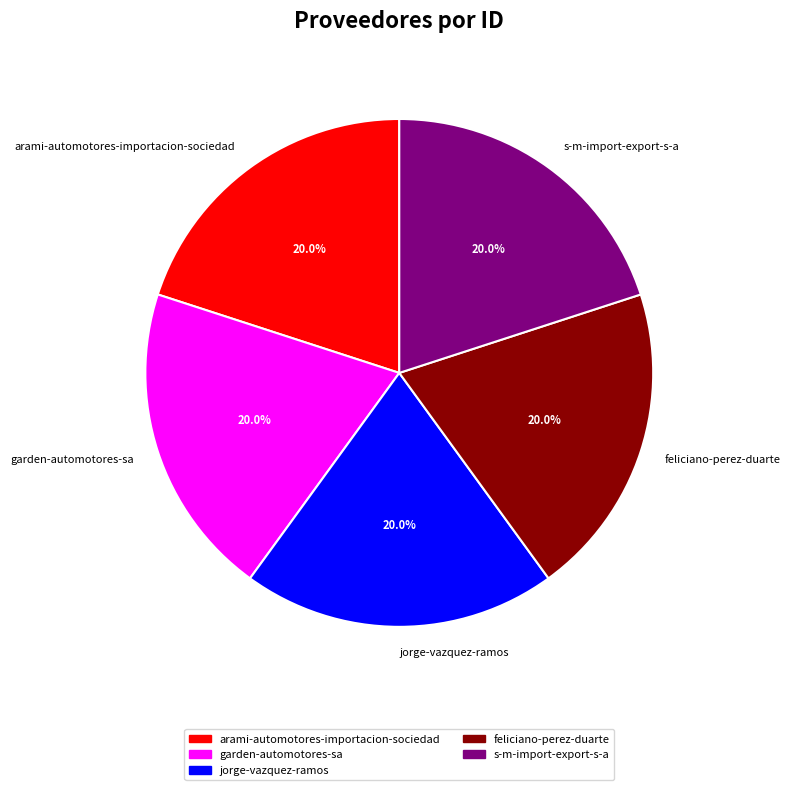

Is there any slice that represents more than half of the pie?

No